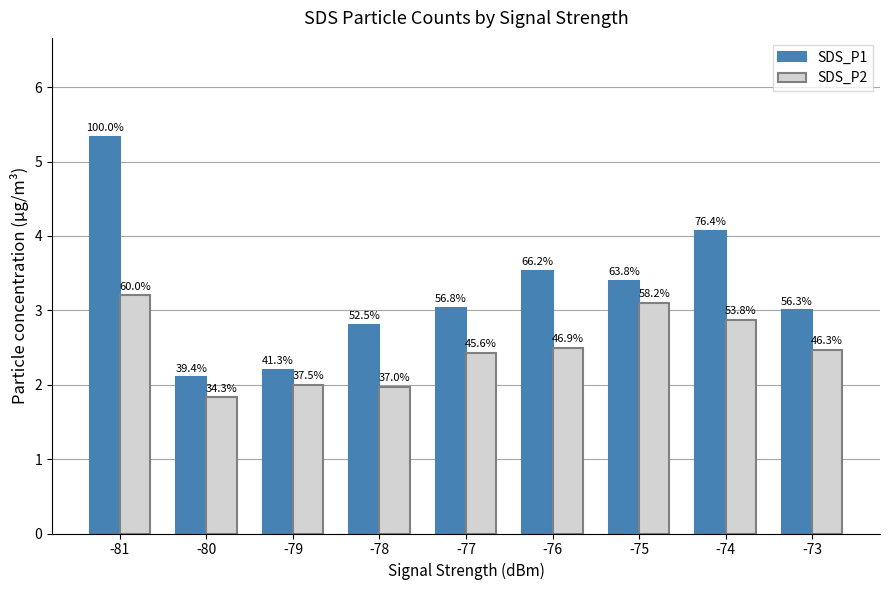

How many groups of bars are there?

9